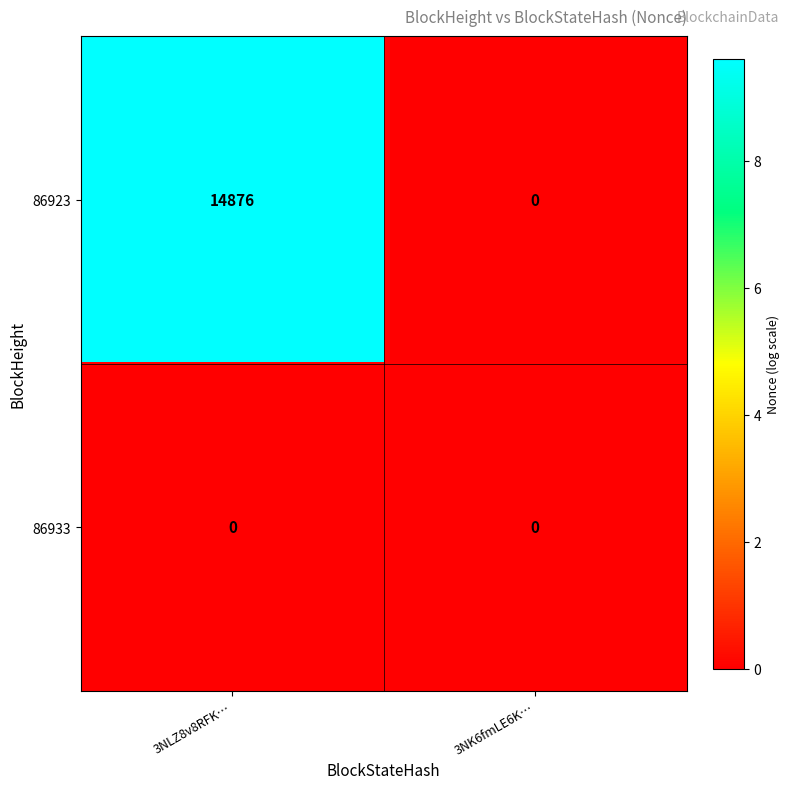

Which series has the largest range (max minus min)?

86923